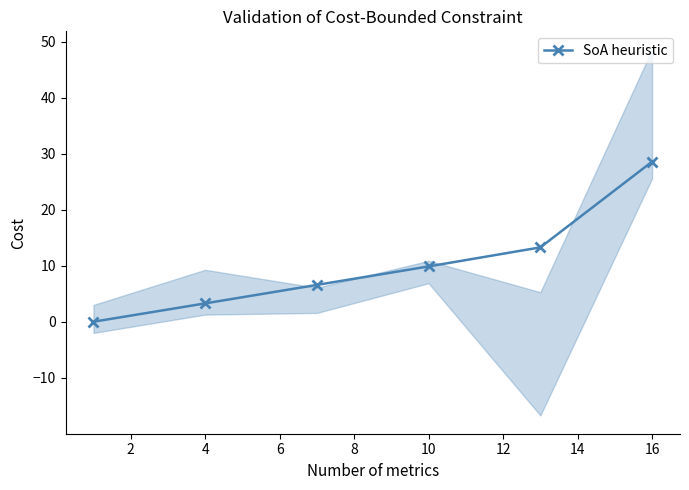

What is the greatest value displayed?

28.6